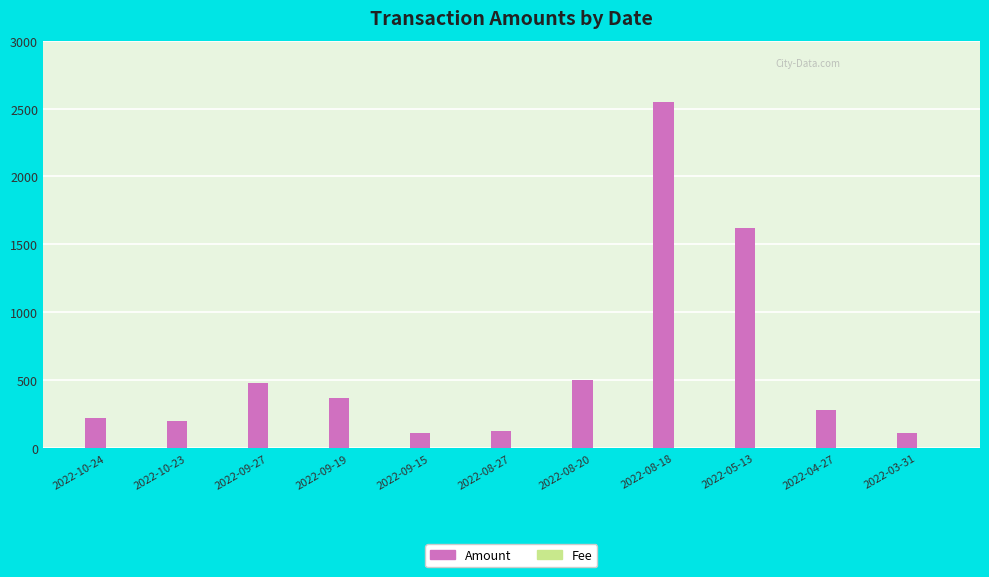

The value of Amount at 2022-09-15 is 113.3. True or false?

True